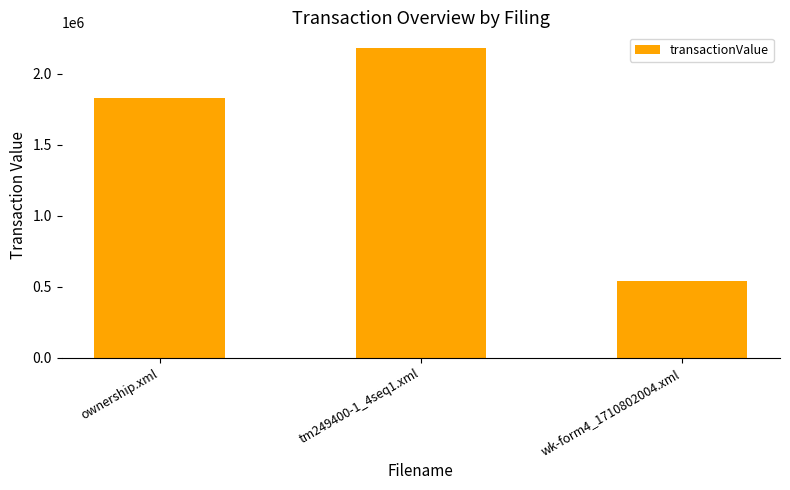

The value at wk-form4_1710802004.xml is 195088. True or false?

False